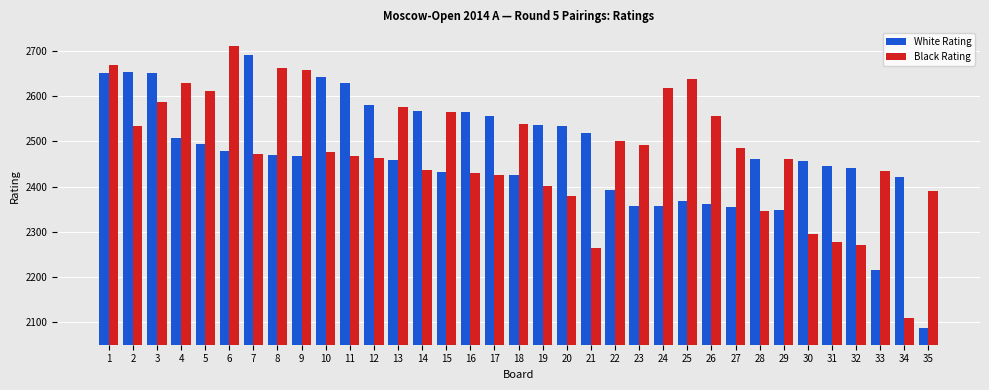

What is the approximate value of White Rating at 3, to the nearest 10?

2650